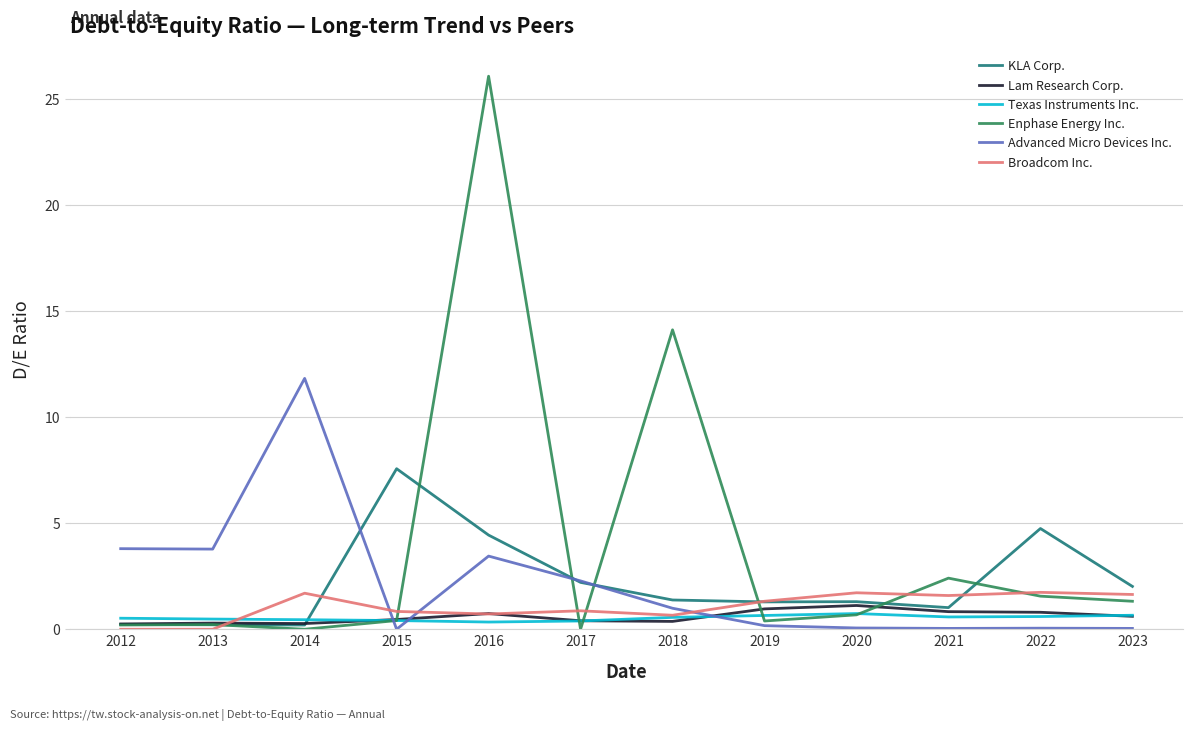

What is the maximum value for Lam Research Corp.?

1.1